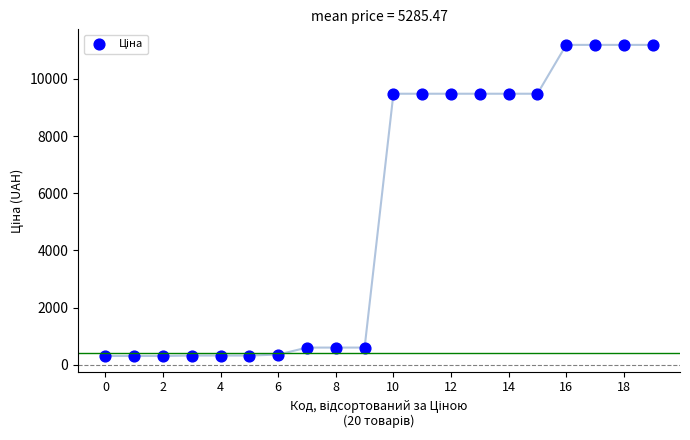

What is the range of Y values (max minus min)?

10877.9